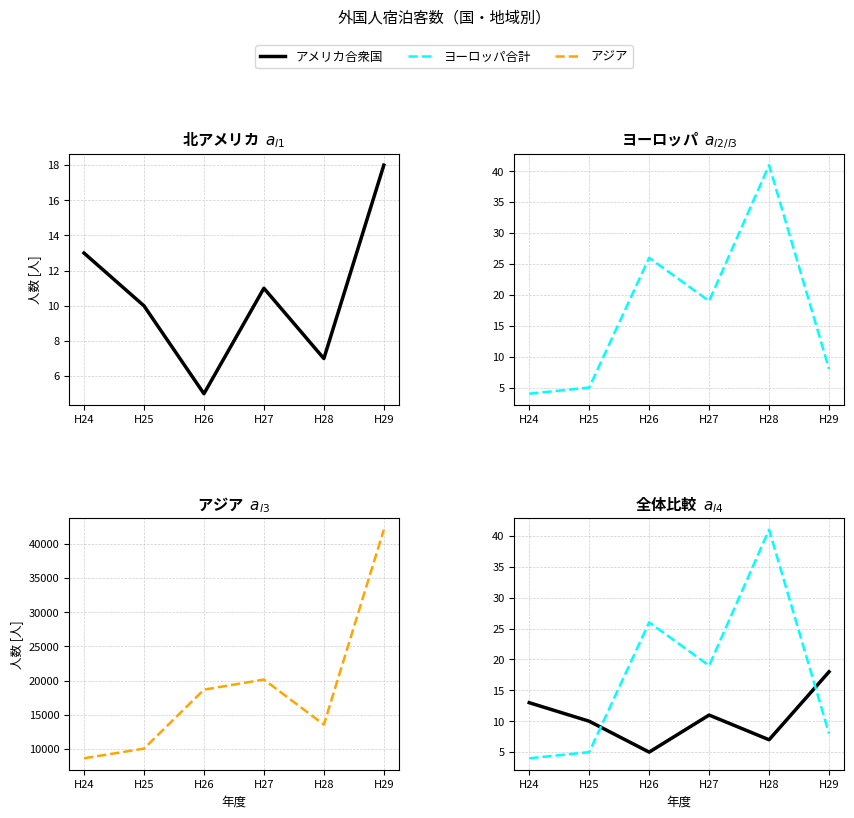

The value of アメリカ合衆国 at H25 is 14. True or false?

False